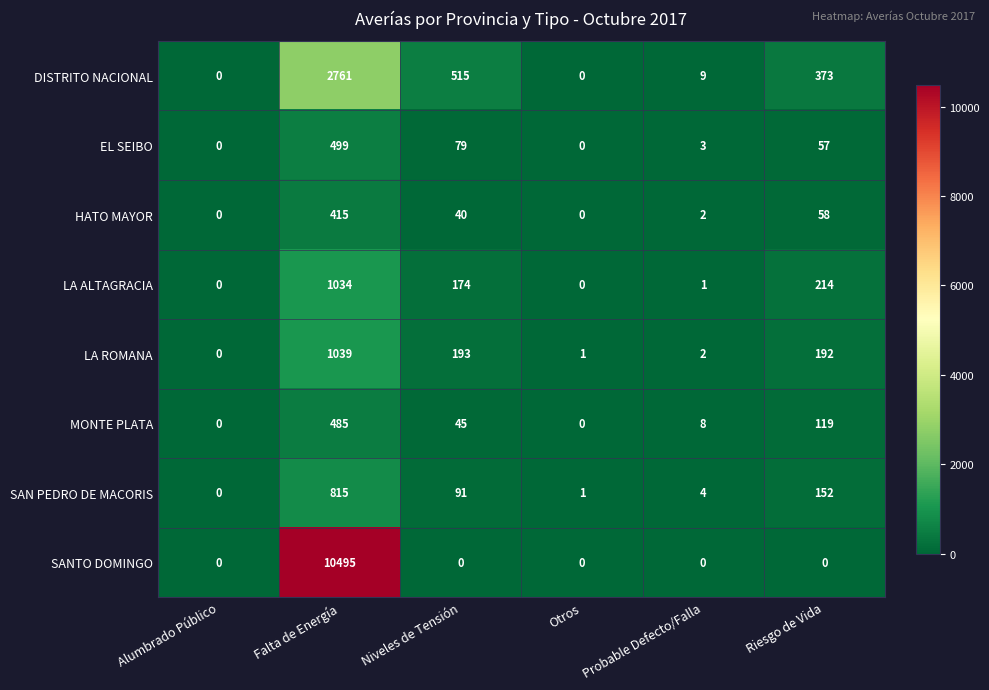

At how many categories does at least one series exceed 9583?

1